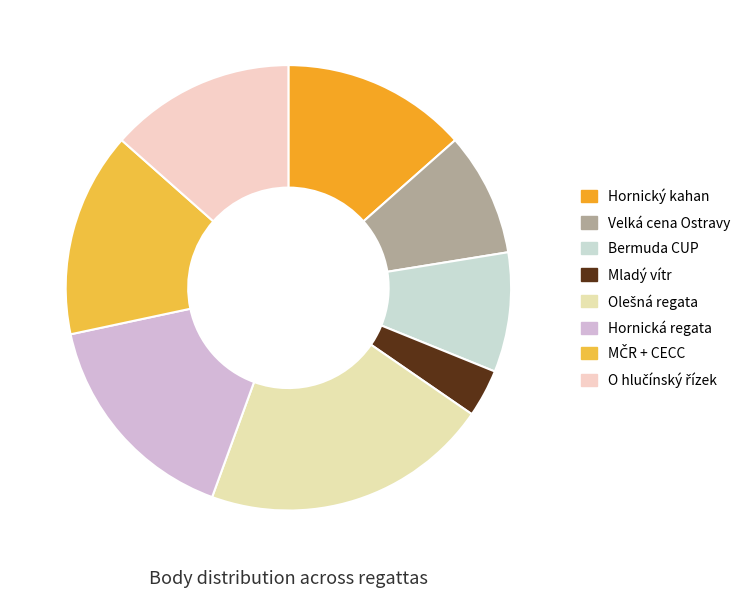

Does any single category account for the majority?

No